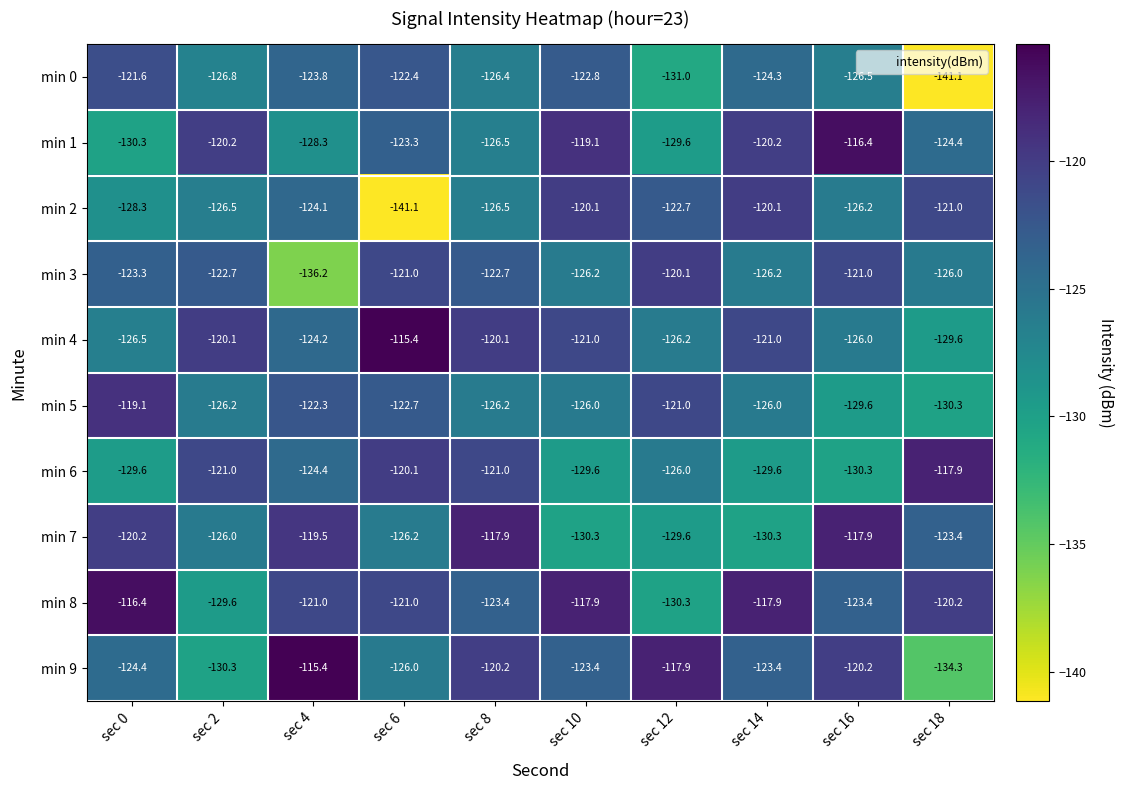

Is it true that min 9 equals -134.3 at sec 18?

True